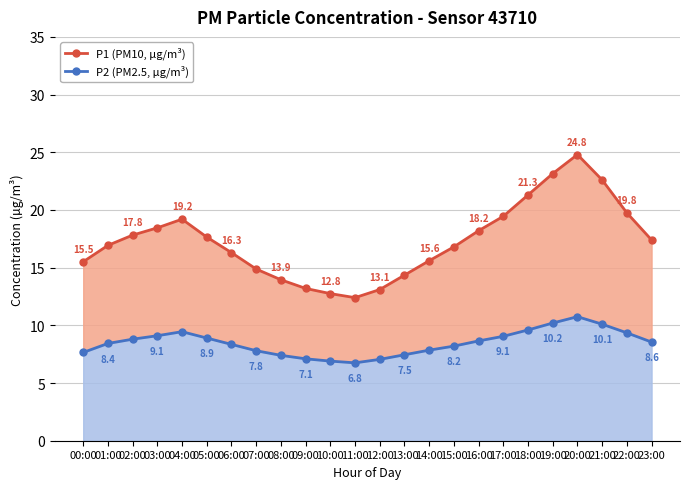

What is the minimum value for P1 (PM10, µg/m³)?

12.4